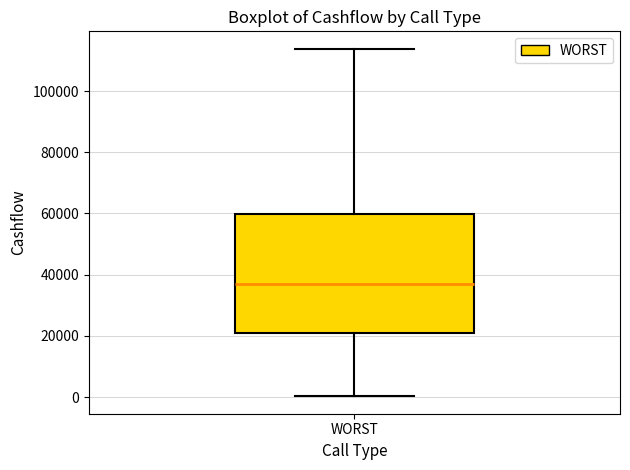

Transcribe this box plot: give where the median line is, the range the box spans, and where the two whiskers end, as read against the y-axis. The values are not printed on the chart, so give them approximately, as read against the axis.

median 38000, box 20000 to 60000, whiskers 0 to 114000